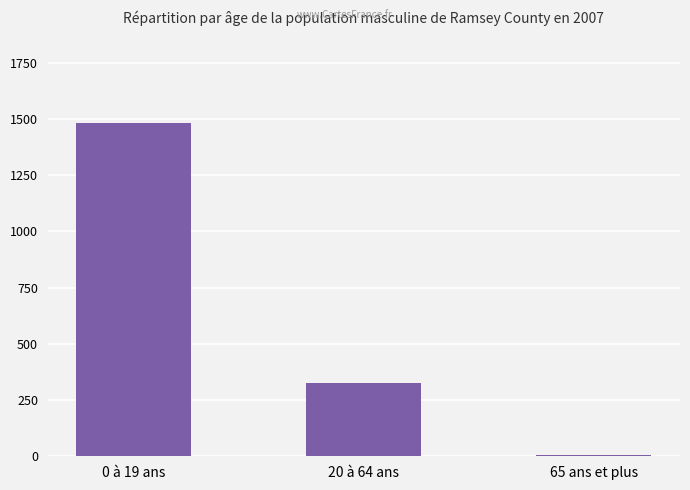

At which label does the data first exceed 324?

0 à 19 ans